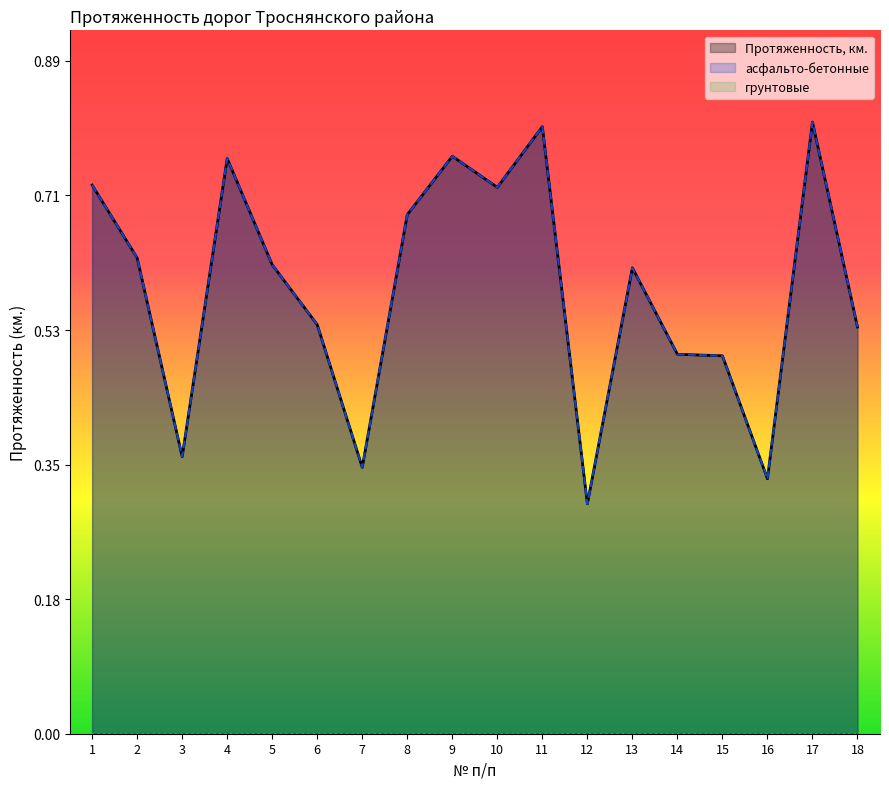

Which series has the largest total across all categories?

Протяженность, км.